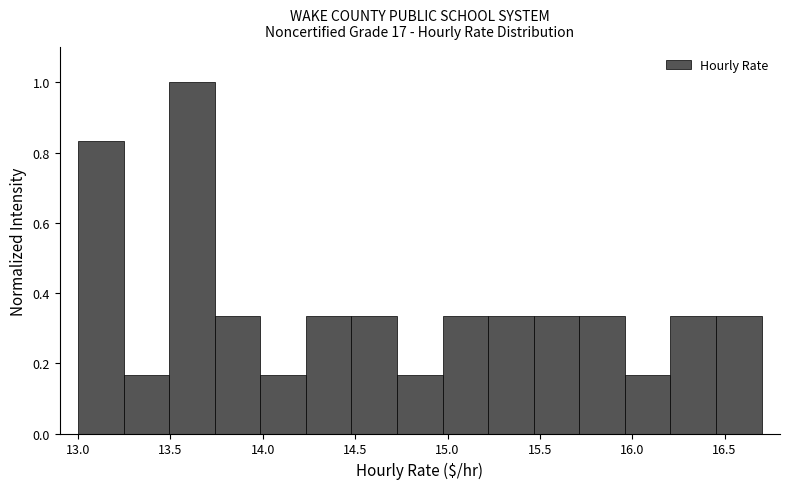

Reading left to right, list every bar in this chart as the range it spans on the x-axis followed by its height. Neither the bar edges nor the heights are printed on the chart, so give them approximately, as read against the axes.

13.00 to 13.25: 0.84
13.25 to 13.50: 0.16
13.50 to 13.75: 1.00
13.75 to 14.00: 0.34
14.00 to 14.25: 0.16
14.25 to 14.50: 0.34
14.50 to 14.75: 0.34
14.75 to 14.95: 0.16
14.95 to 15.20: 0.34
15.20 to 15.45: 0.34
15.45 to 15.70: 0.34
15.70 to 15.95: 0.34
15.95 to 16.20: 0.16
16.20 to 16.45: 0.34
16.45 to 16.70: 0.34